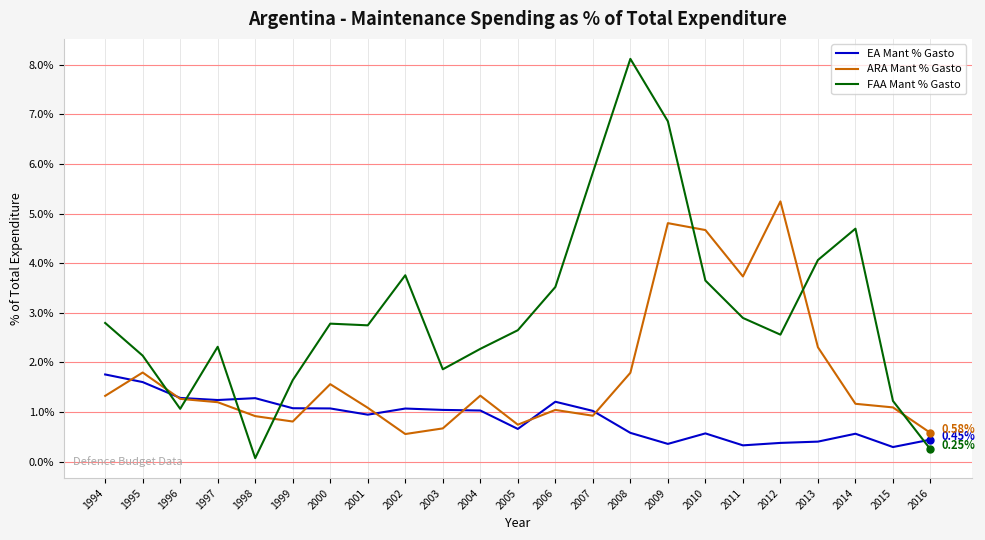

Is the value of ARA Mant % Gasto at 2010 greater than the value of EA Mant % Gasto at 2003?

Yes